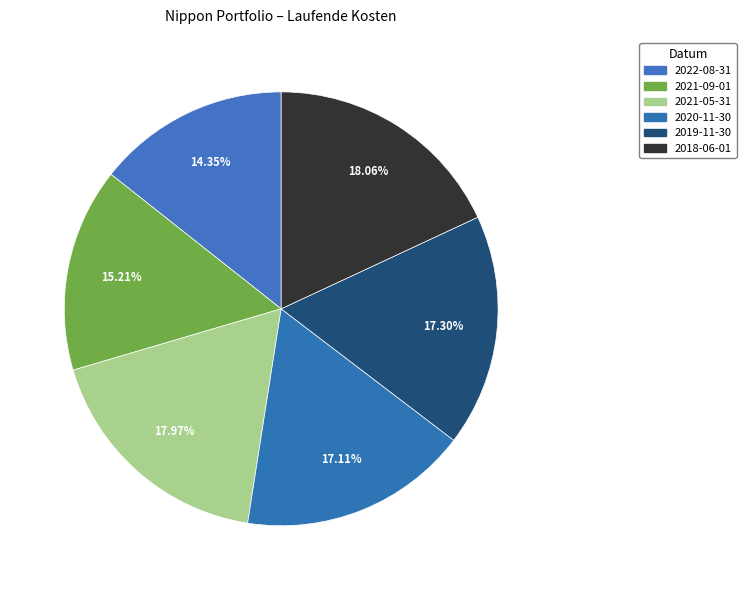

Which category has the biggest portion of the pie?

2018-06-01